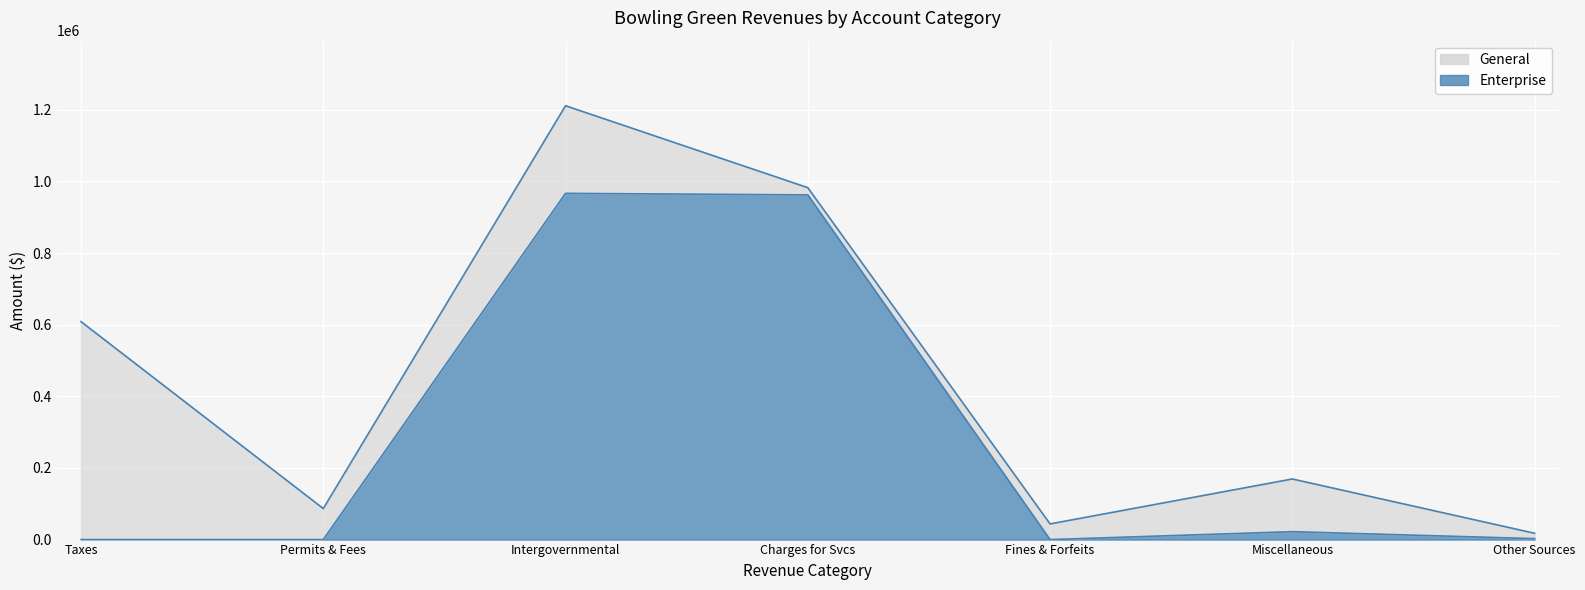

What is the change in value from Intergovernmental to Fines & Forfeits?

-966534